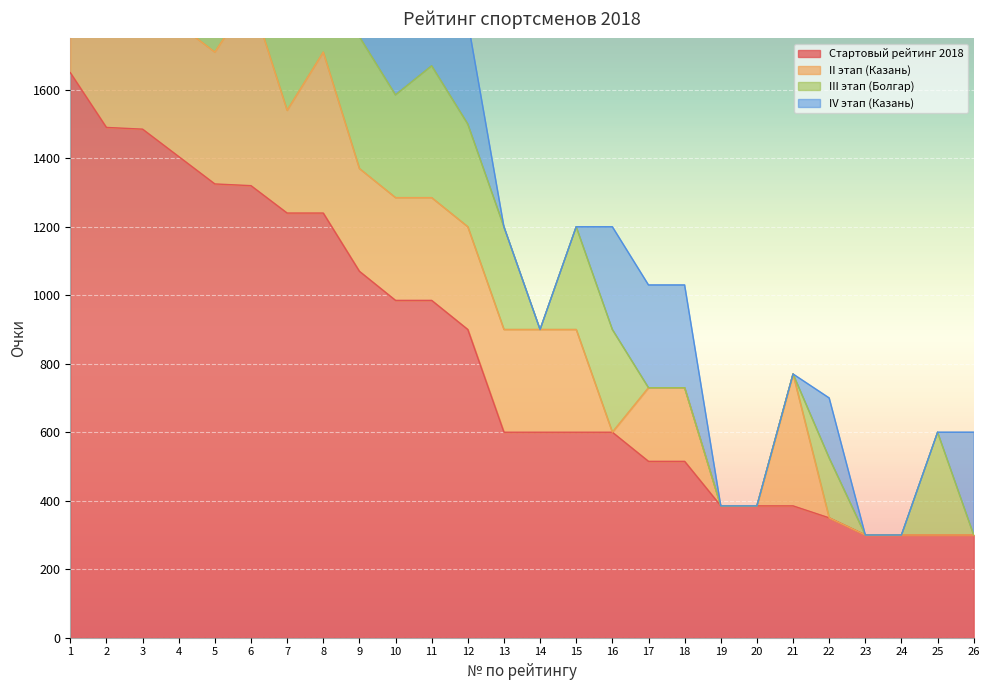

The value of Стартовый рейтинг 2018 at 12 is 1211. True or false?

False